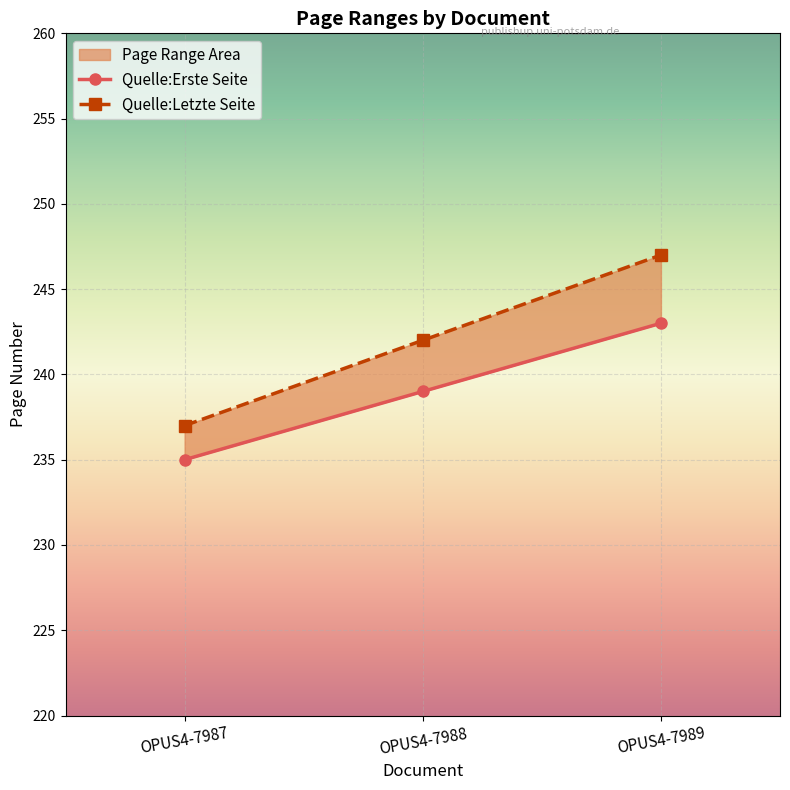

Reading left to right, transcribe all the data shown in this chart.

Quelle:Erste Seite: OPUS4-7987=235	OPUS4-7988=239	OPUS4-7989=243
Quelle:Letzte Seite: OPUS4-7987=237	OPUS4-7988=242	OPUS4-7989=247